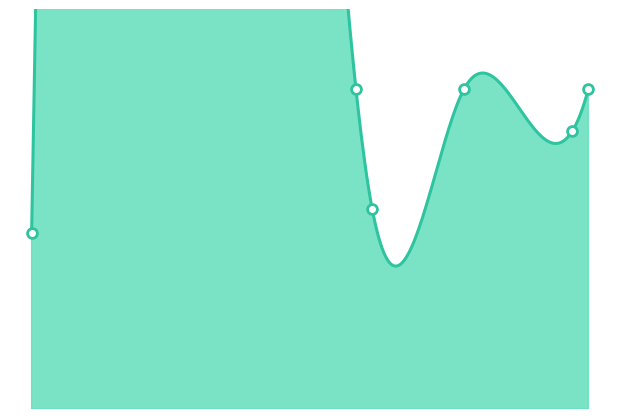

Which has a higher value, 2024 or 2024?

2024